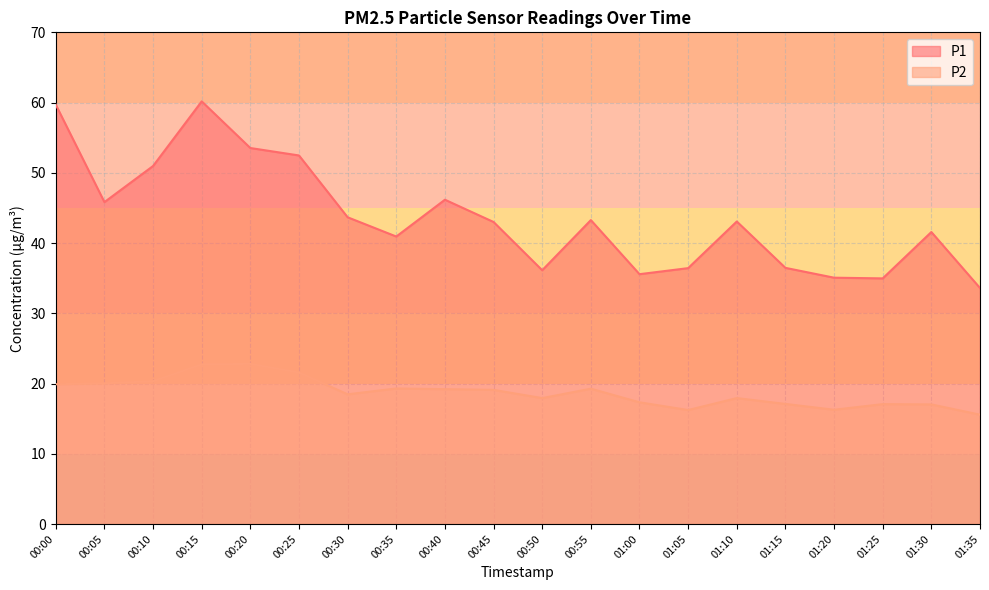

Reading left to right, what are all the values shown in this chart?

P1: 00:00=59.7	00:05=45.8	00:10=51.0	00:15=60.2	00:20=53.5	00:25=52.5	00:30=43.7	00:35=40.9	00:40=46.2	00:45=43.0	00:50=36.1	00:55=43.3	01:00=35.6	01:05=36.4	01:10=43.1	01:15=36.5	01:20=35.1	01:25=35.0	01:30=41.6	01:35=33.6
P2: 00:00=19.9	00:05=20.0	00:10=20.3	00:15=22.7	00:20=22.8	00:25=21.6	00:30=18.5	00:35=19.3	00:40=19.2	00:45=19.1	00:50=17.9	00:55=19.3	01:00=17.3	01:05=16.2	01:10=17.9	01:15=17.1	01:20=16.3	01:25=17.1	01:30=17.0	01:35=15.6